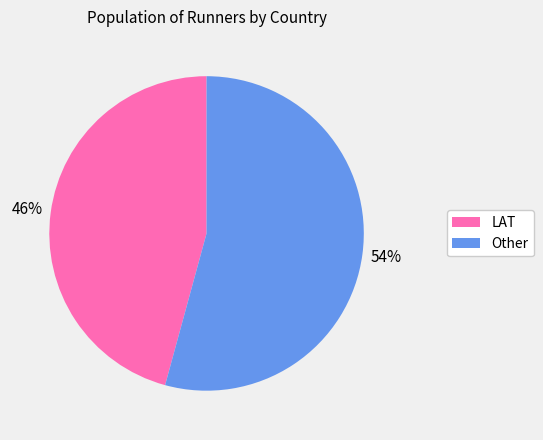

Does LAT represent more than half of the total?

No